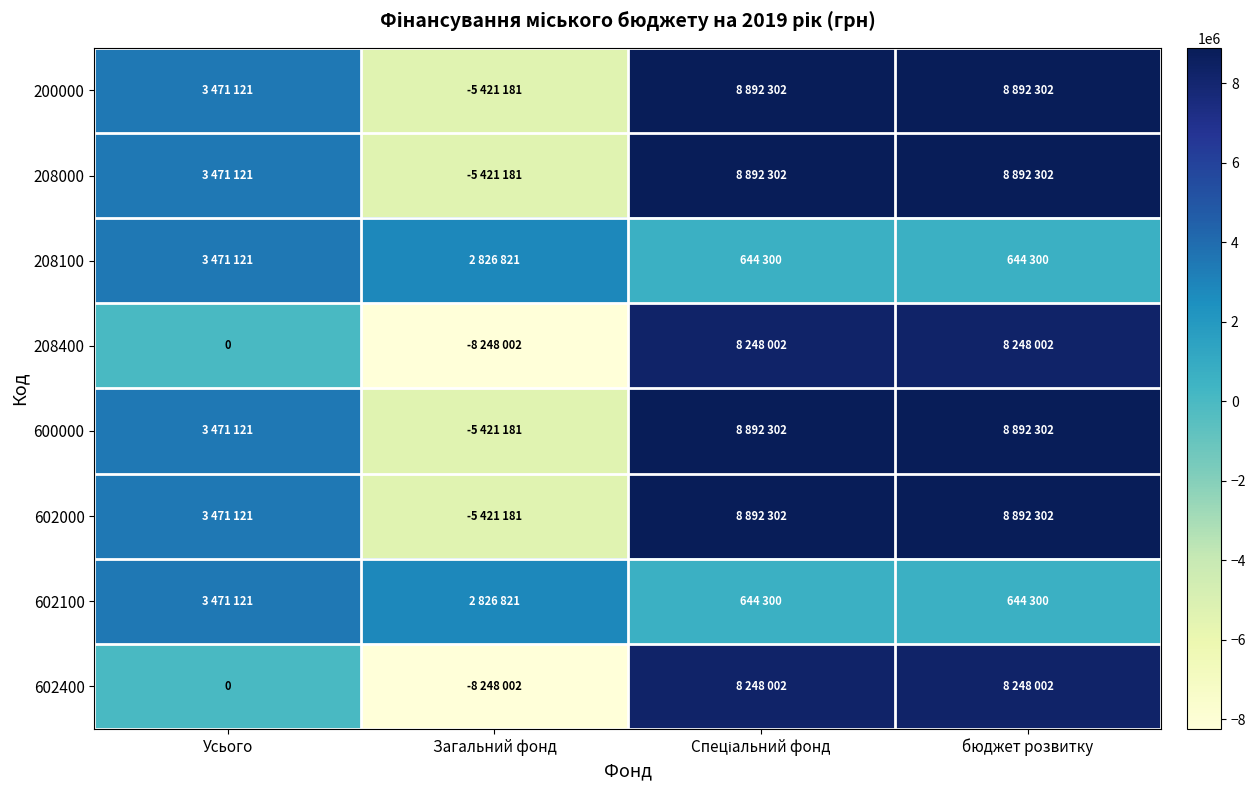

What is the sum of all 208000 values?

15834544